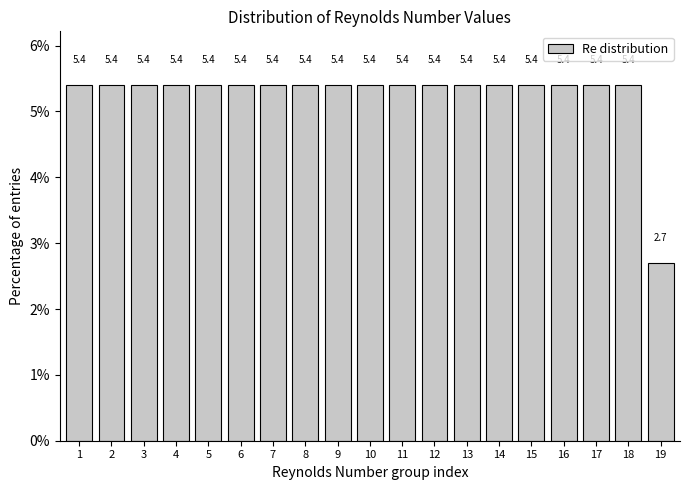

Reading right to left, what are all the values shown in this chart?

2.7	5.4	5.4	5.4	5.4	5.4	5.4	5.4	5.4	5.4	5.4	5.4	5.4	5.4	5.4	5.4	5.4	5.4	5.4